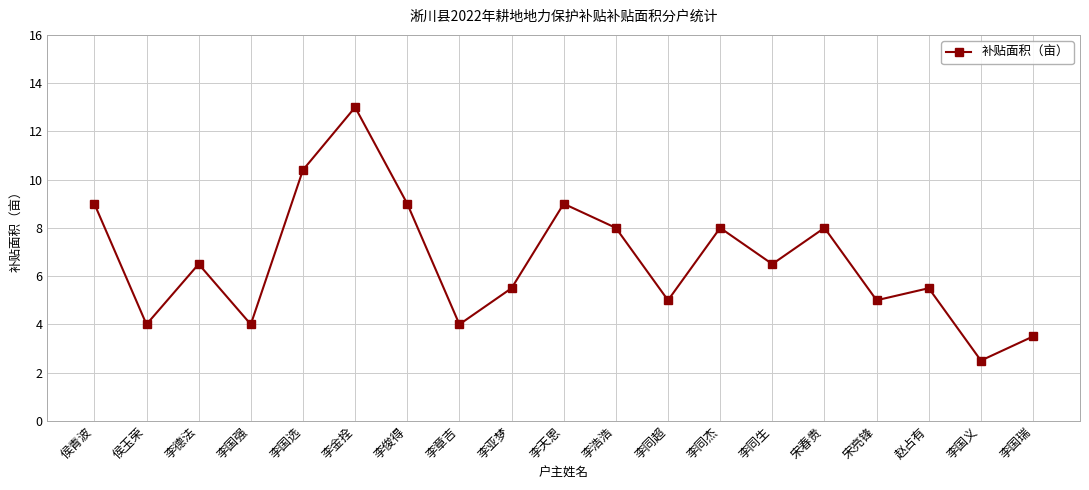

Is it true that the value at 侯玉荣 is 4.0?

True